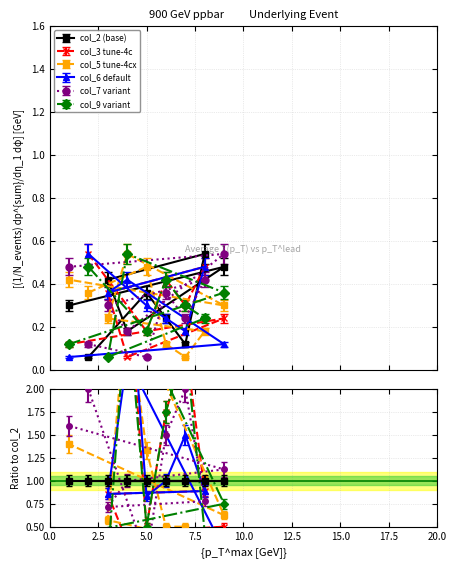

Which series changed the most between 2 and 5?

col_3